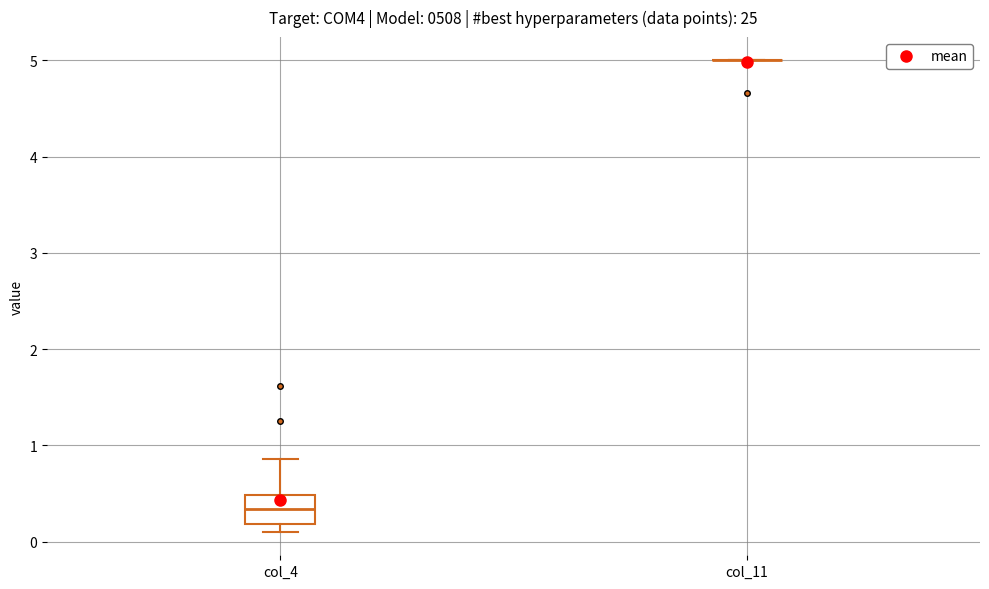

Reading left to right, transcribe this box plot: for each box, give where its median line is, the range the box spans, and where its two whiskers end, as read against the y-axis. The values are not printed on the chart, so give them approximately, as read against the axis.

col_4: median 0.3, box 0.2 to 0.5, whiskers 0.1 to 0.9
col_11: box collapsed to a line at 5.0, whiskers 5.0 to 5.0